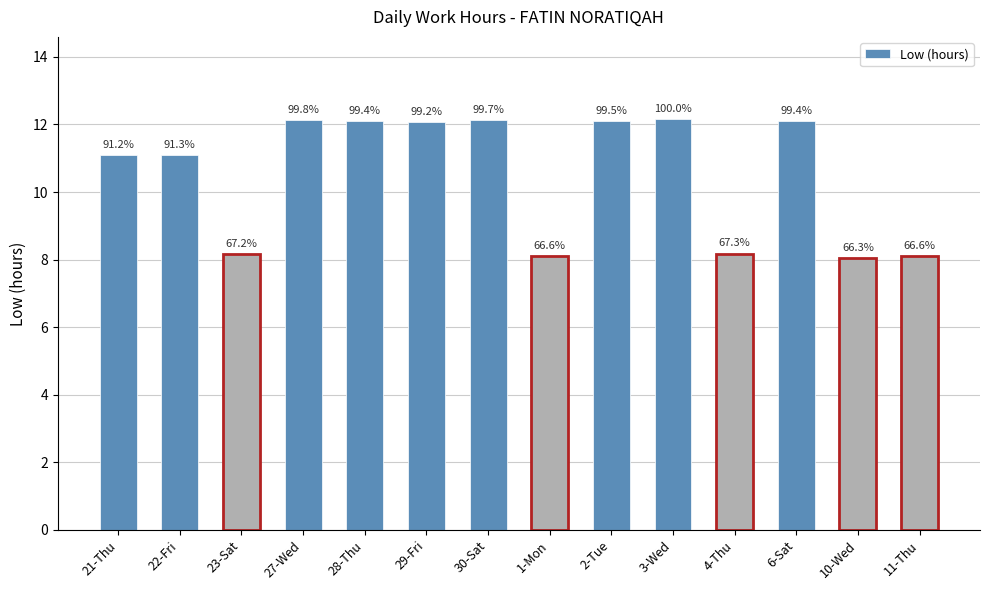

How many bars are there in total?

14